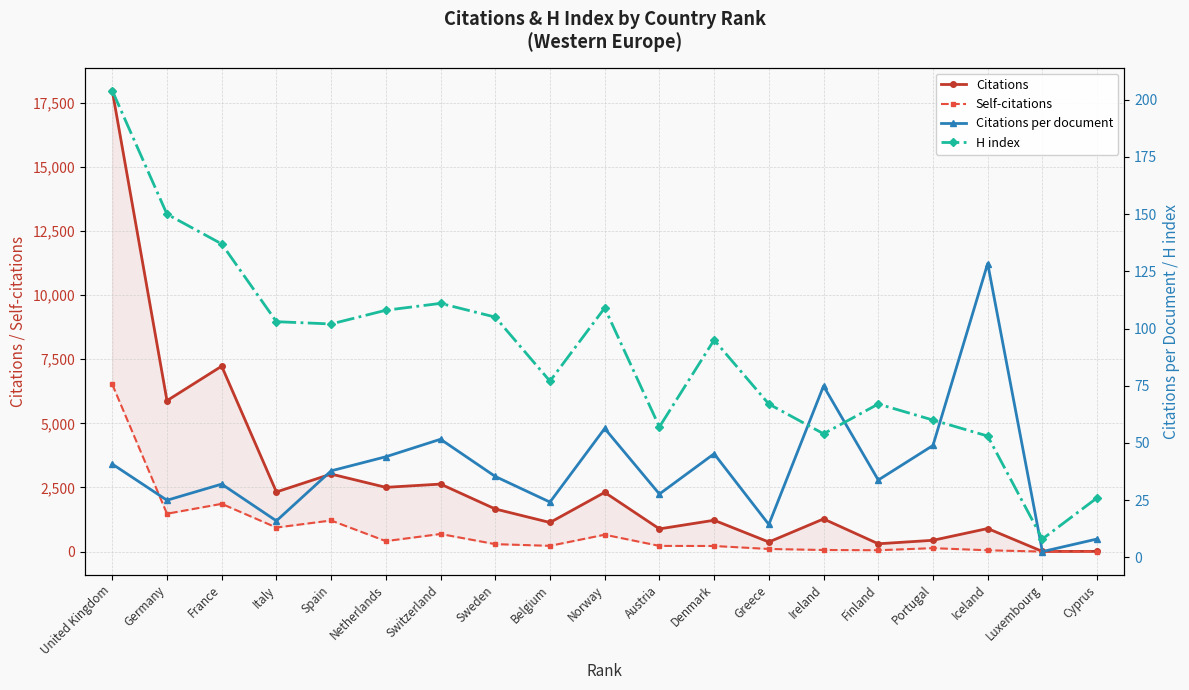

Count the number of data series in this chart.

4